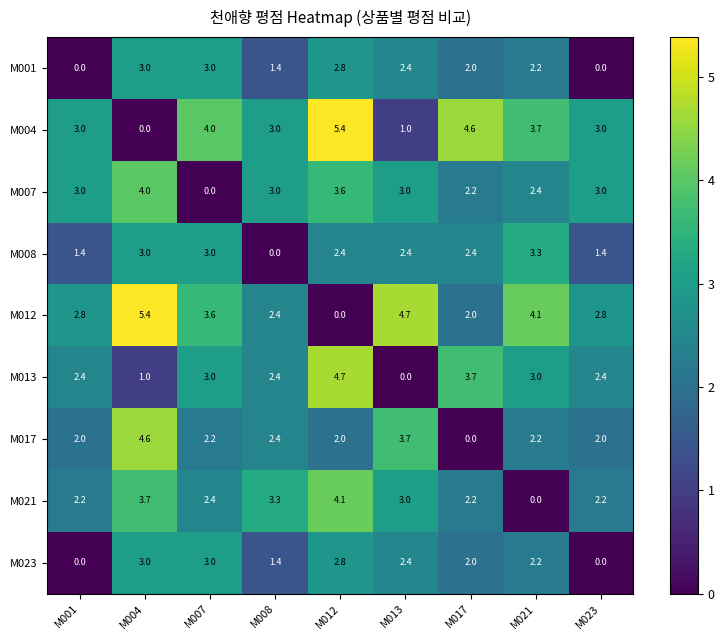

What is the difference between the highest and lowest values at M013?

4.7